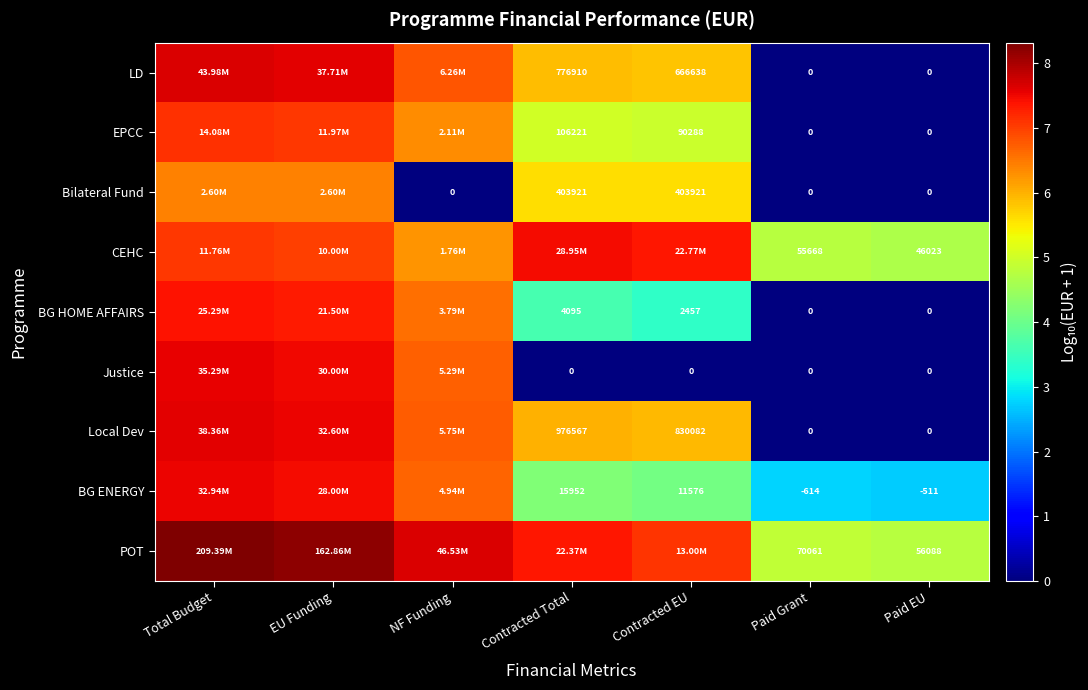

Is the value of Bilateral Fund at Contracted EU greater than the value of CEHC at Paid EU?

Yes